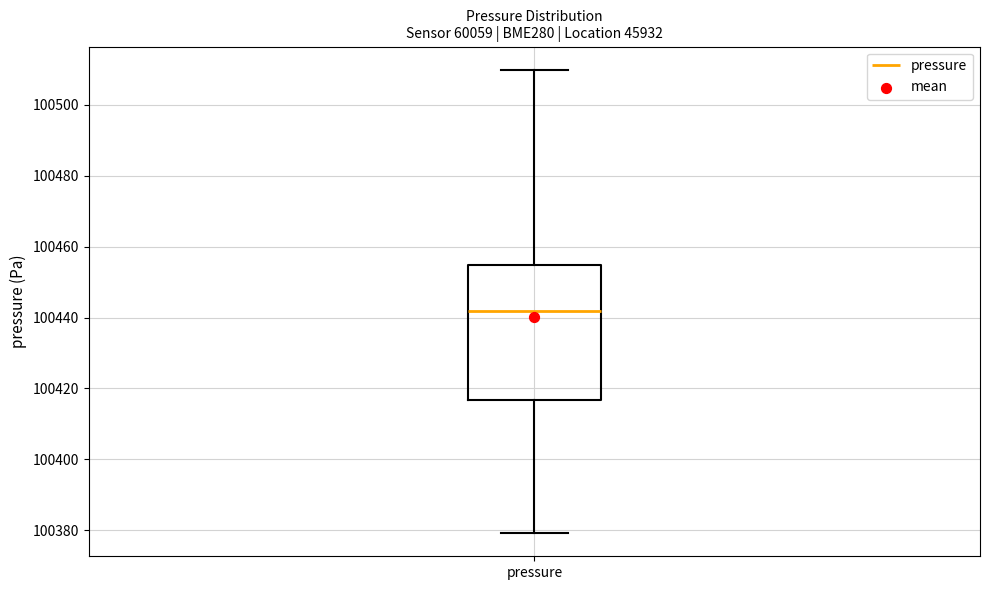

Transcribe this box plot: give where the median line is, the range the box spans, and where the two whiskers end, as read against the y-axis. The values are not printed on the chart, so give them approximately, as read against the axis.

median 100442, box 100416 to 100454, whiskers 100380 to 100510